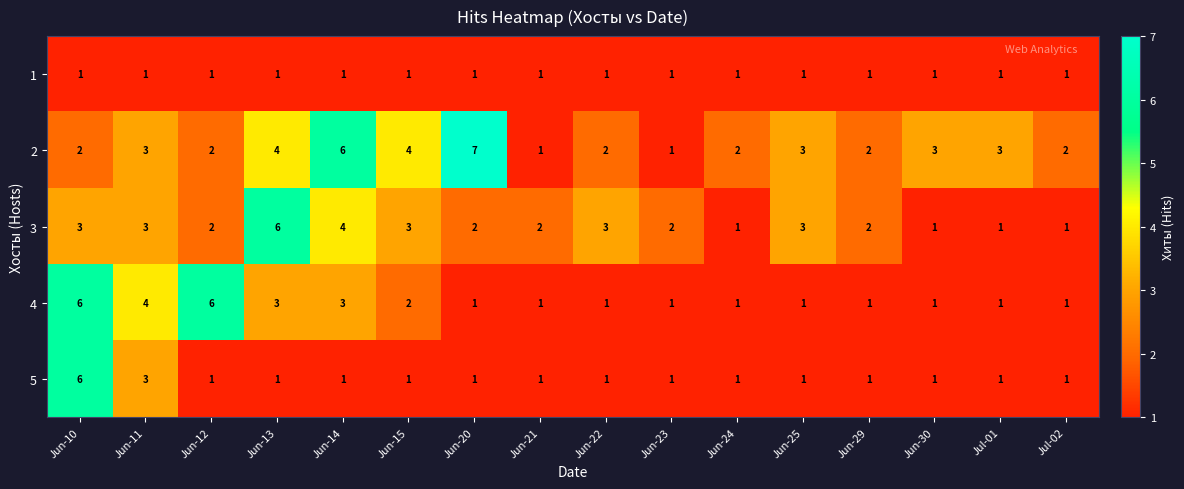

List the series in order of their overall mean, lowest first.

1, 5, 4, 3, 2